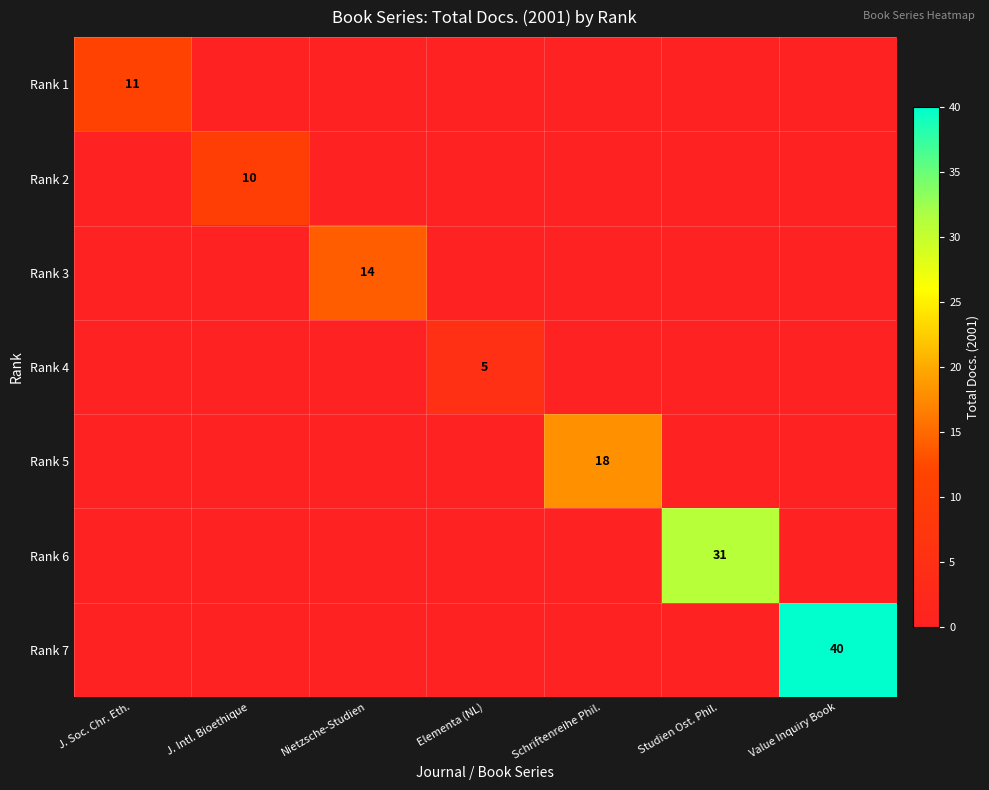

The value of Rank 5 at Schriftenreihe Phil. is 18. True or false?

True